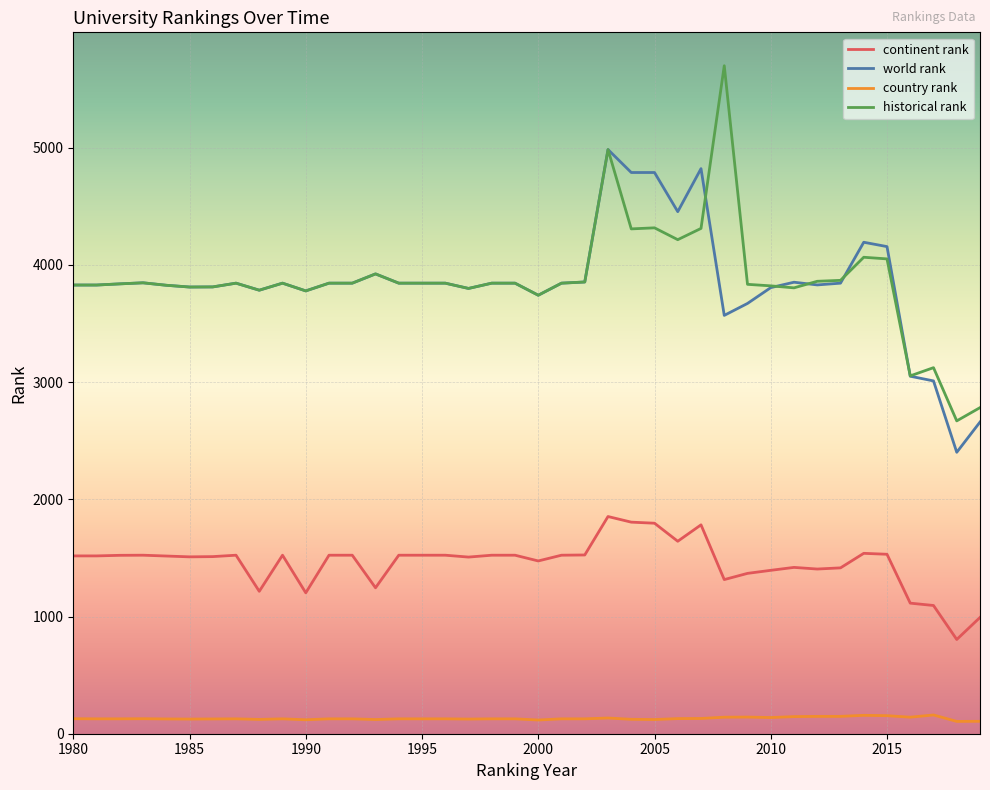

What is the highest value of the country rank series?

160